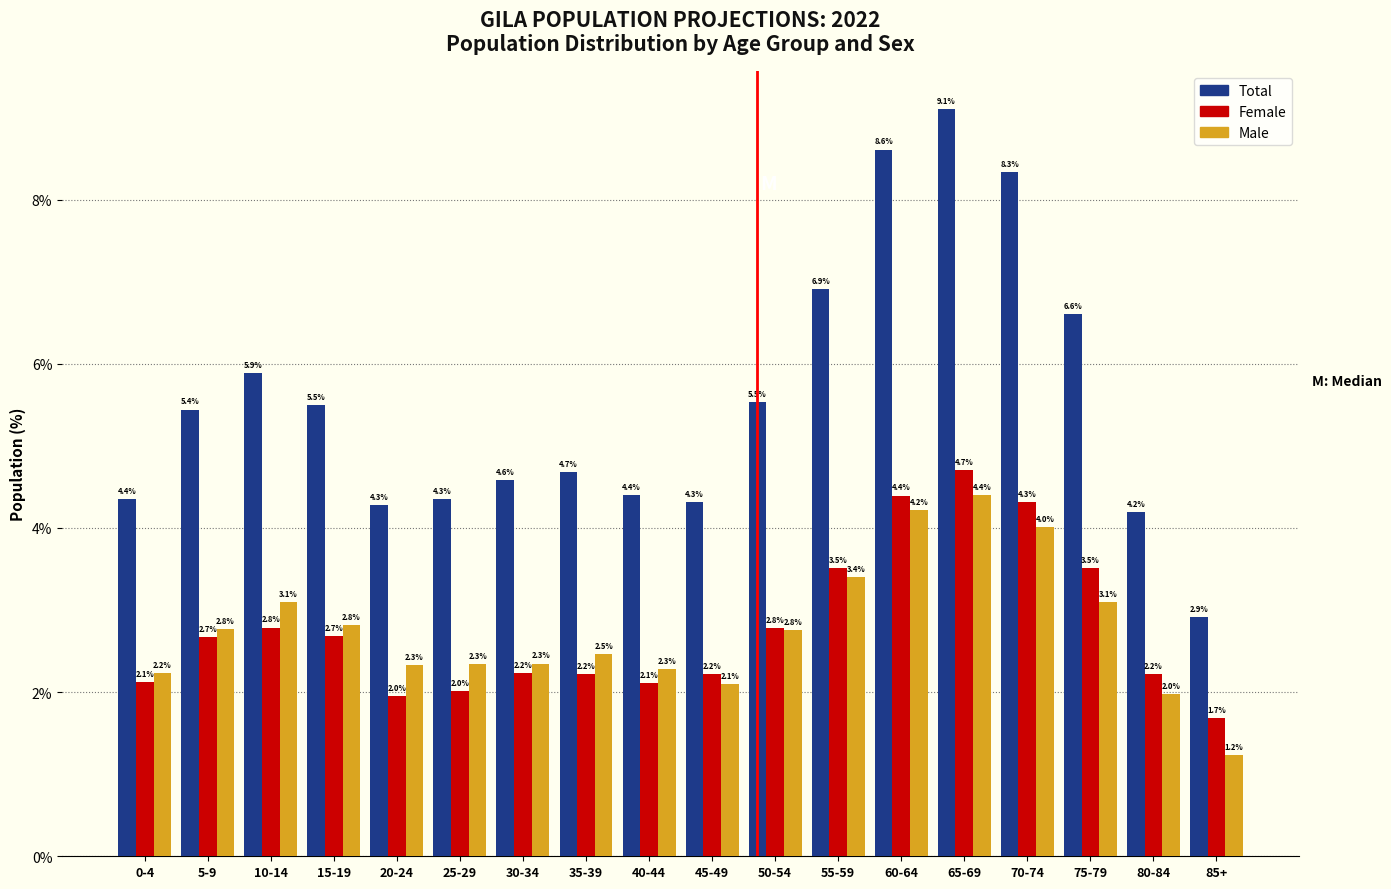

Reading right to left, what are all the values shown in this chart?

Total: 2.9	4.2	6.6	8.3	9.1	8.6	6.9	5.5	4.3	4.4	4.7	4.6	4.3	4.3	5.5	5.9	5.4	4.4
Female: 1.7	2.2	3.5	4.3	4.7	4.4	3.5	2.8	2.2	2.1	2.2	2.2	2.0	2.0	2.7	2.8	2.7	2.1
Male: 1.2	2.0	3.1	4.0	4.4	4.2	3.4	2.8	2.1	2.3	2.5	2.3	2.3	2.3	2.8	3.1	2.8	2.2